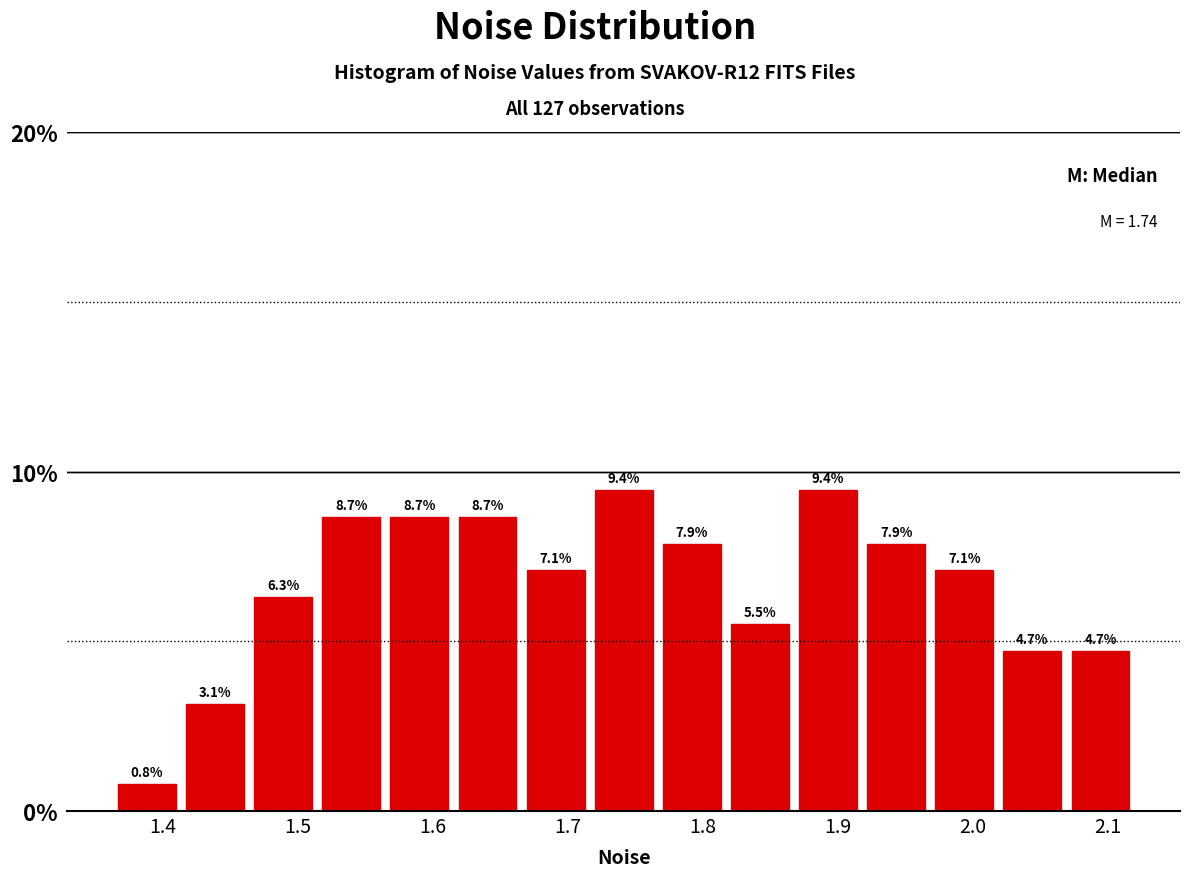

Reading left to right, list every bar in this chart as the range it spans on the x-axis followed by its height. The bar edges are not printed on the chart, so give them approximately, as read against the axis.

1.36 to 1.41: 0.8
1.41 to 1.46: 3.1
1.46 to 1.51: 6.3
1.51 to 1.56: 8.7
1.56 to 1.62: 8.7
1.62 to 1.67: 8.7
1.67 to 1.72: 7.1
1.72 to 1.77: 9.4
1.77 to 1.82: 7.9
1.82 to 1.87: 5.5
1.87 to 1.92: 9.4
1.92 to 1.97: 7.9
1.97 to 2.02: 7.1
2.02 to 2.07: 4.7
2.07 to 2.12: 4.7